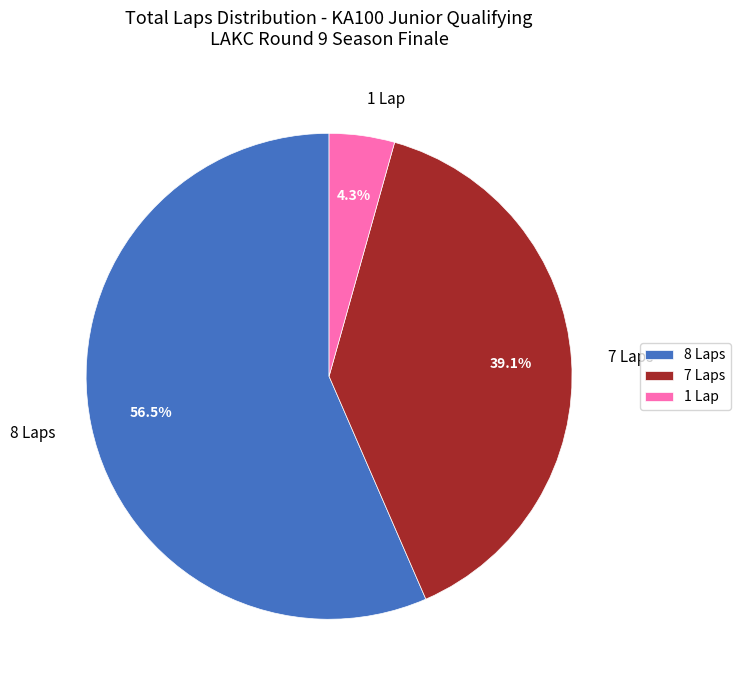

To the nearest percent, what is the difference between the largest and smallest slice percentages?

52%